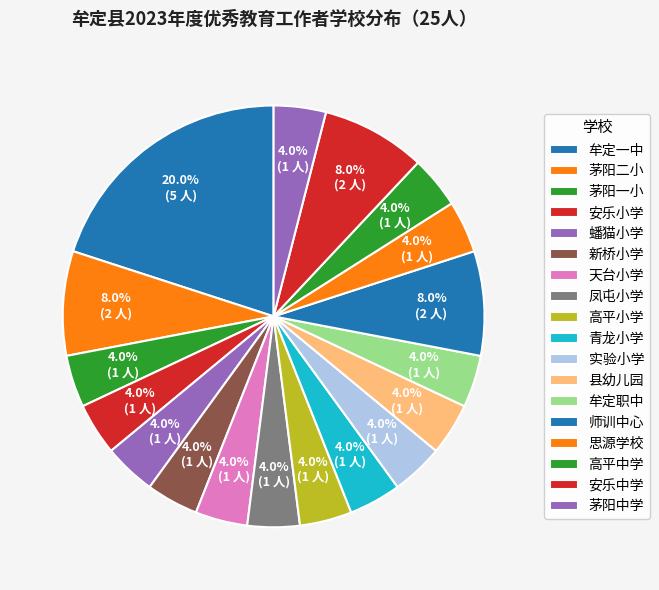

Is it true that 县幼儿园 is 4% of the pie?

True